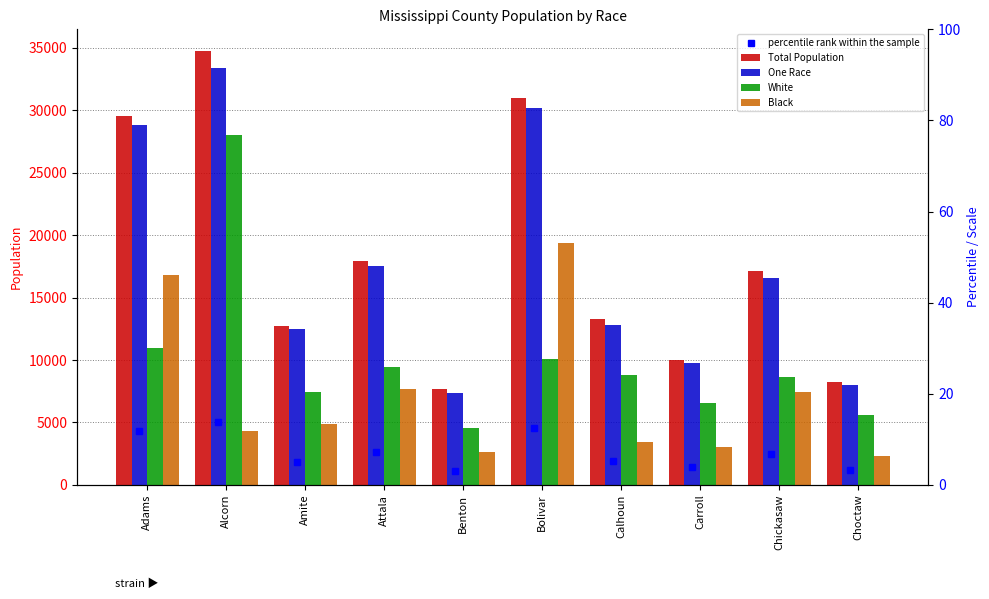

How many distinct data groups are displayed?

4